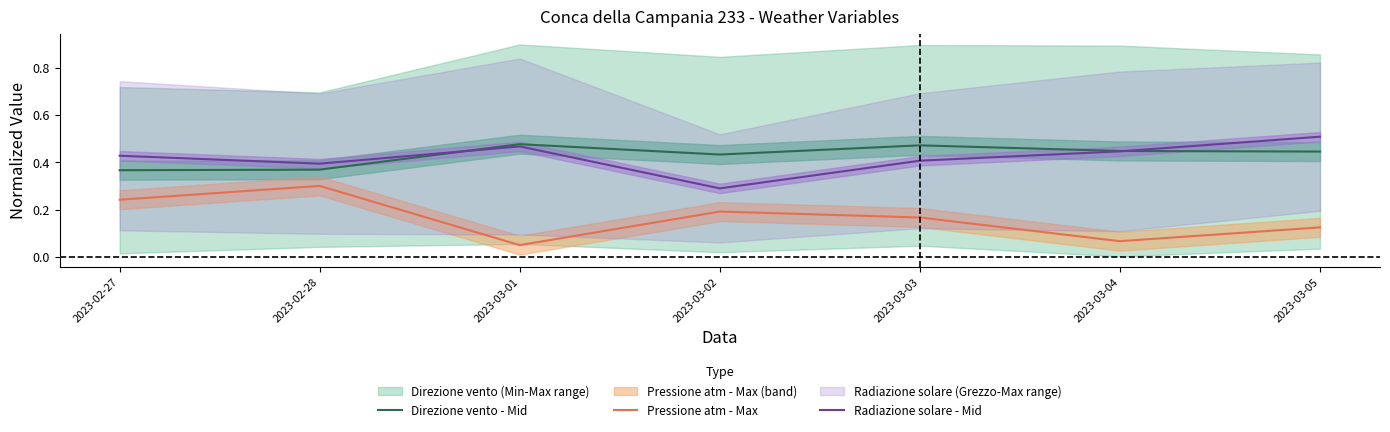

Count the Direzione vento - Mid values in the range 0 to 1.

7